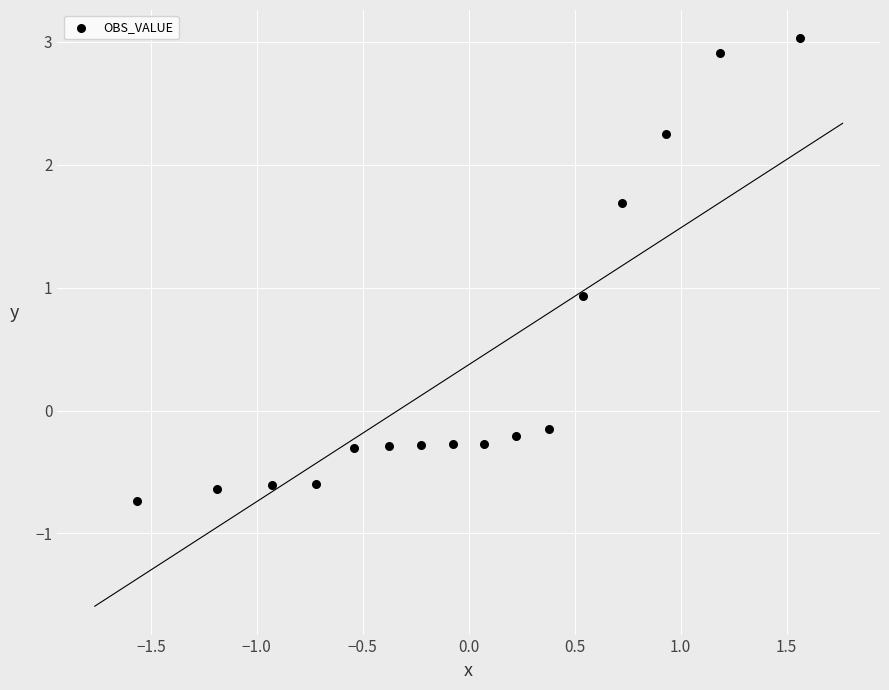

What Y value in the scatter plot is closest to 1?

0.9